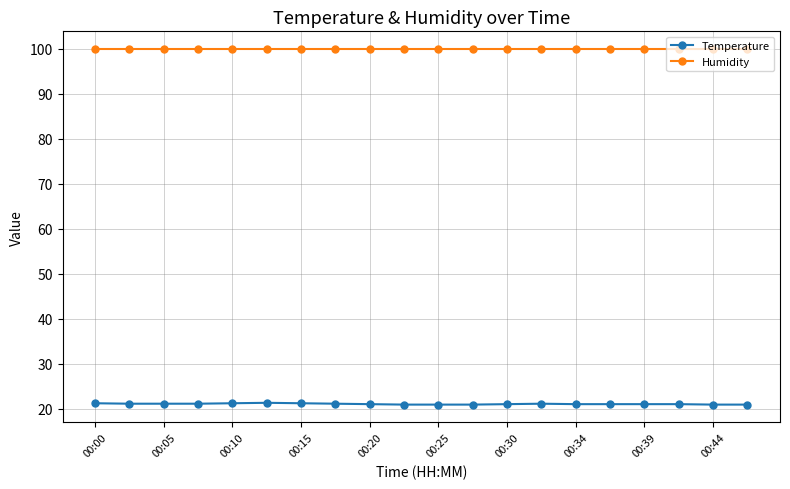

True or false: Temperature and Humidity intersect in this chart.

False